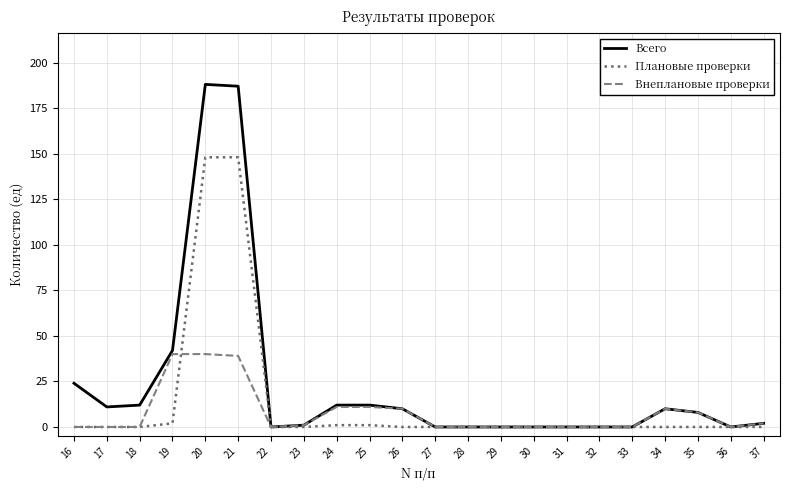

The Всего series shows 0 at 28. True or false?

True